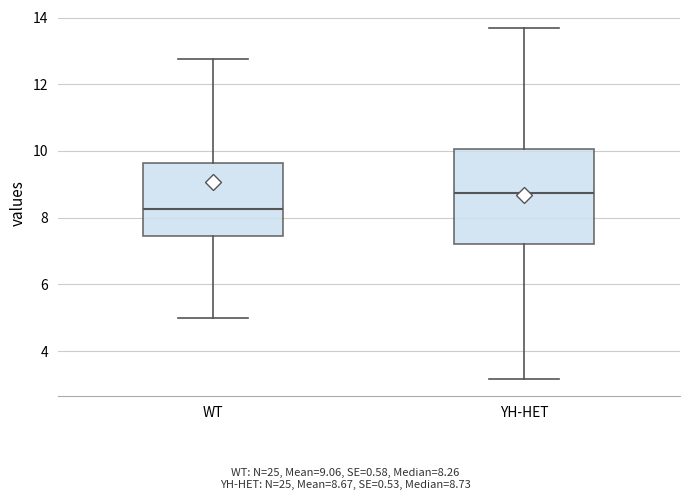

Which box is the tallest, from its lower edge to its upper edge?

YH-HET